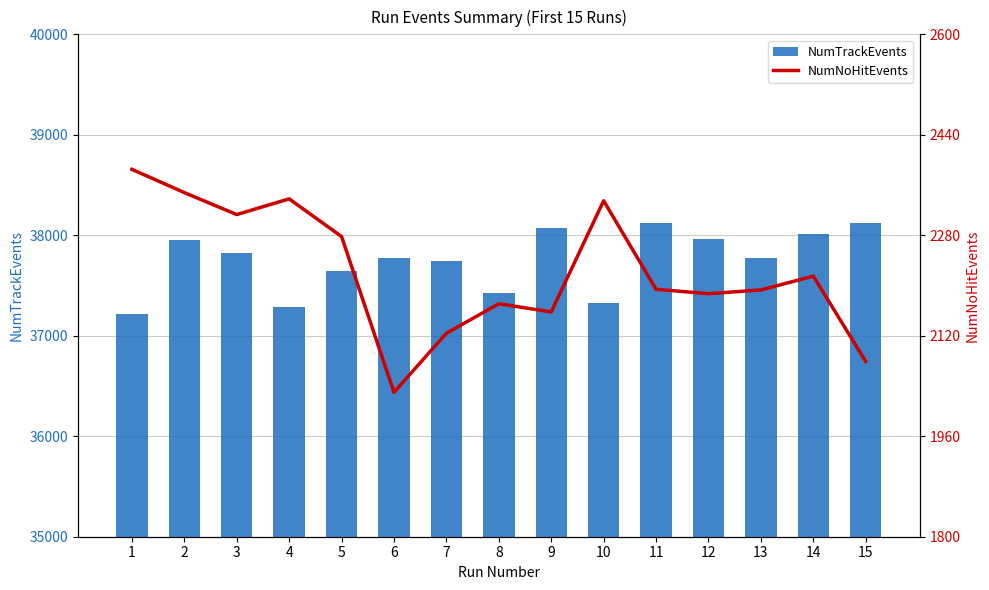

List the labels in order of NumNoHitEvents value, largest first.

1, 2, 4, 10, 3, 5, 14, 11, 13, 12, 8, 9, 7, 15, 6